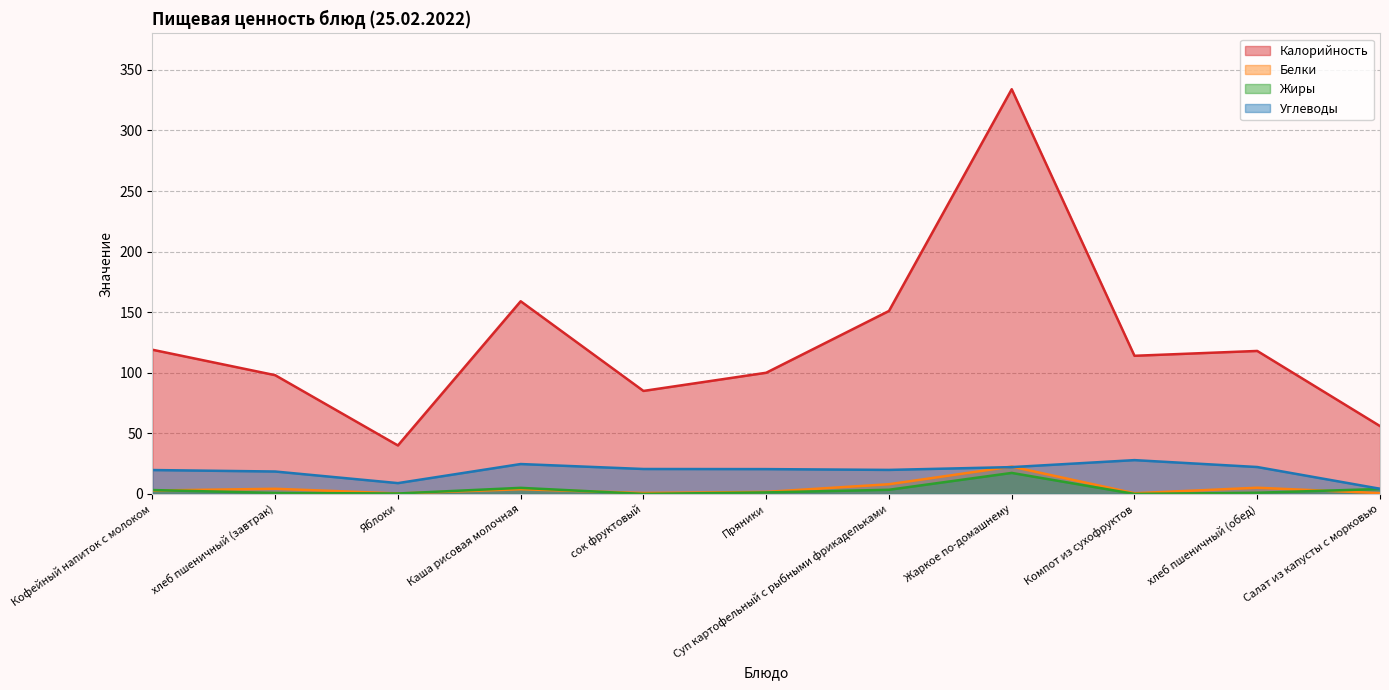

What is the label of the 11th point from the right?

Кофейный напиток с молоком